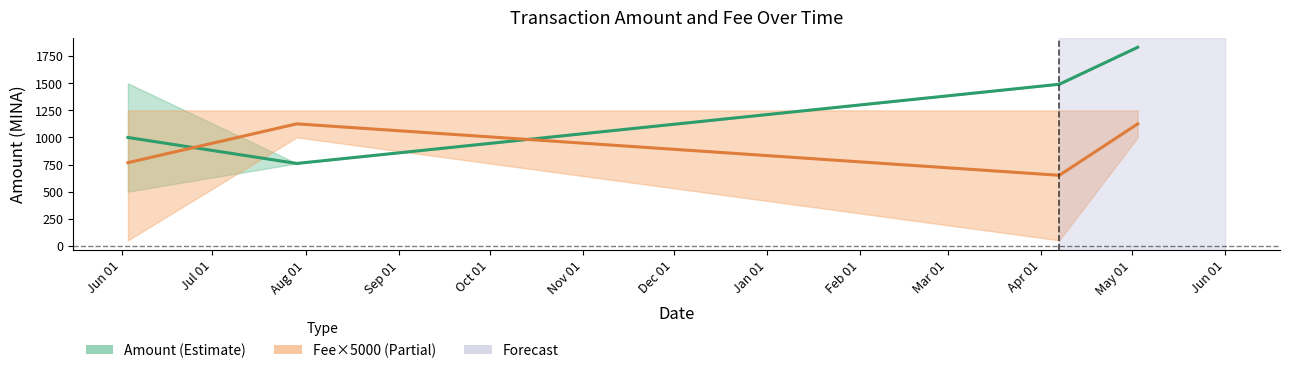

Where do Amount (Estimate) and Fee×5000 (Partial) first cross each other?

Jun 01 and Jul 01